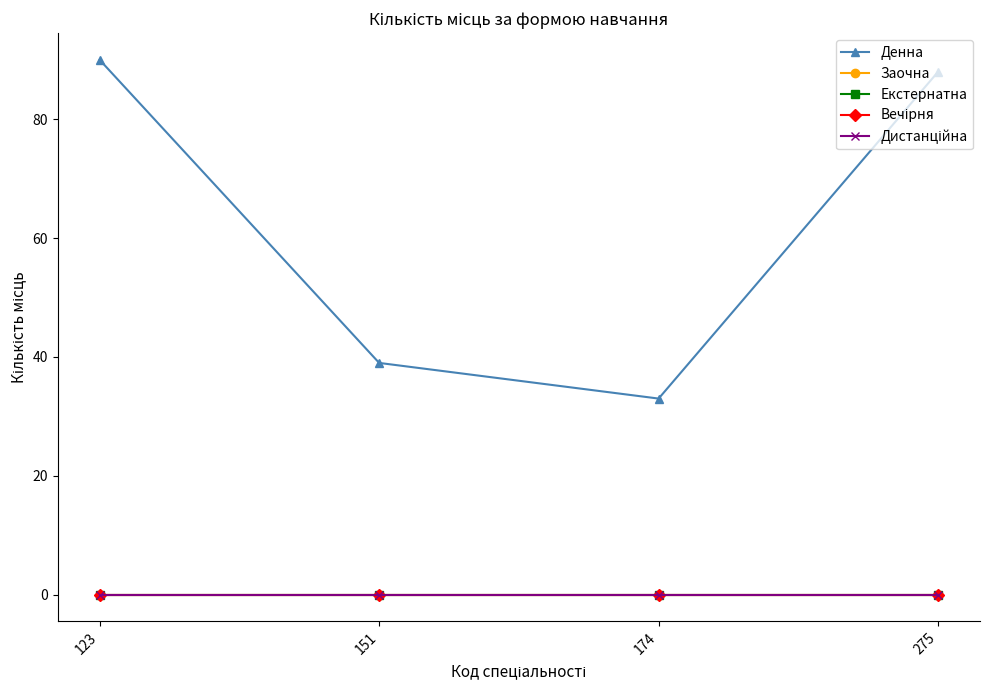

Is this an area chart (filled region under the line)?

No